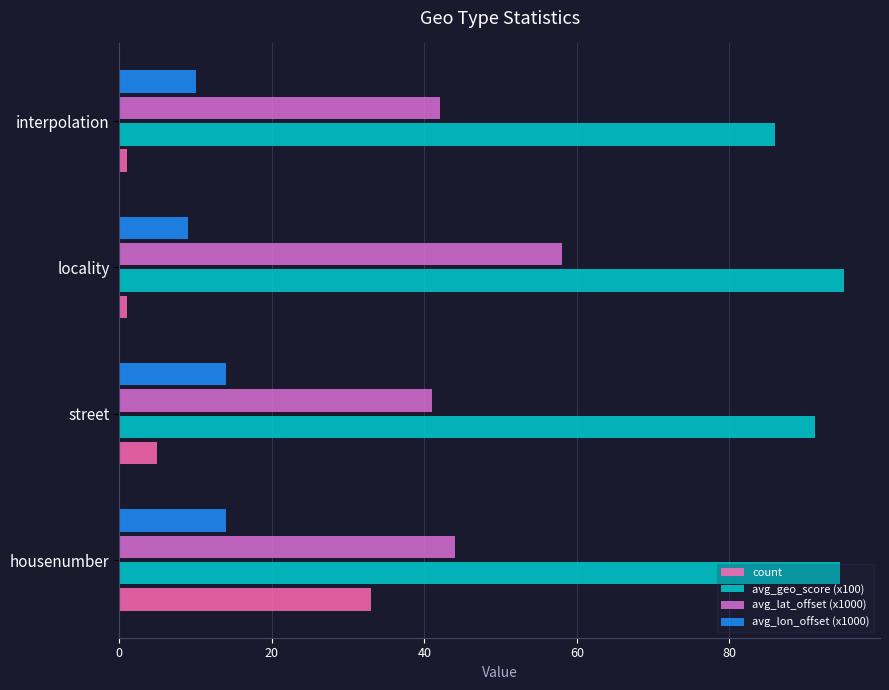

The value of avg_lon_offset (x1000) at street is 3.1. True or false?

False